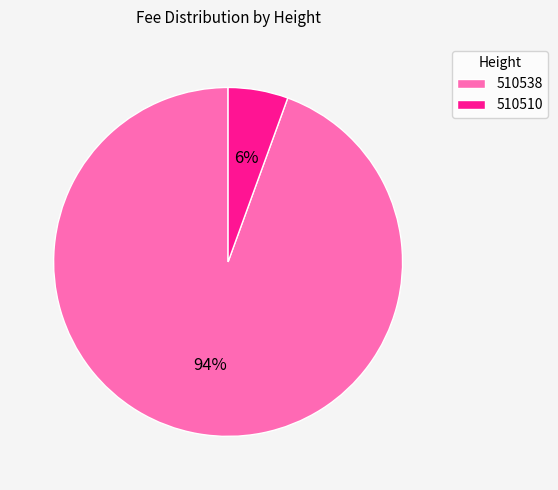

True or false: 510538 accounts for 99% of the total.

False